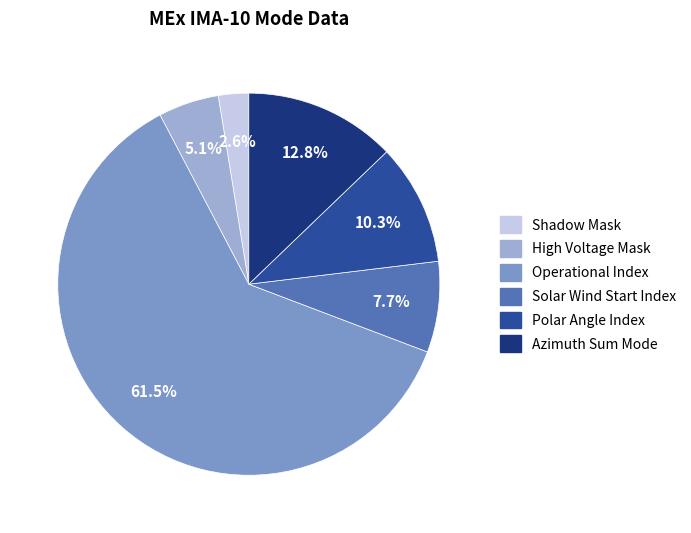

Is there a majority slice in this chart?

Yes